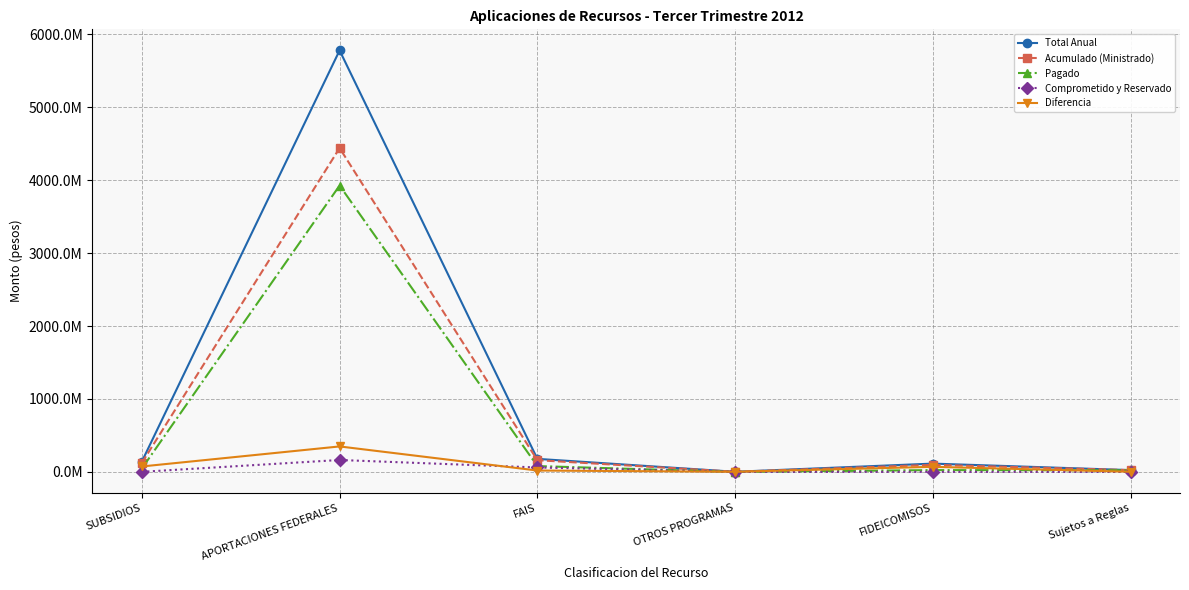

Between OTROS PROGRAMAS and Sujetos a Reglas, which is larger?

Sujetos a Reglas